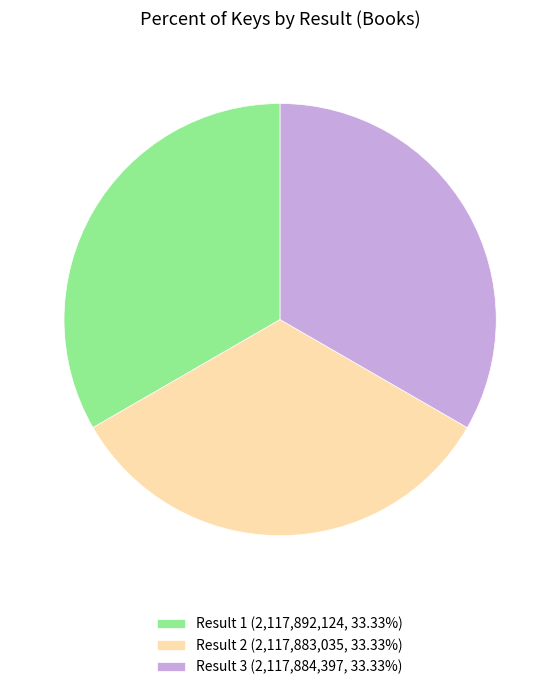

What is the ratio of the value at Result 3 (2,117,884,397, 33.33%) to the value at Result 1 (2,117,892,124, 33.33%)?

1.0